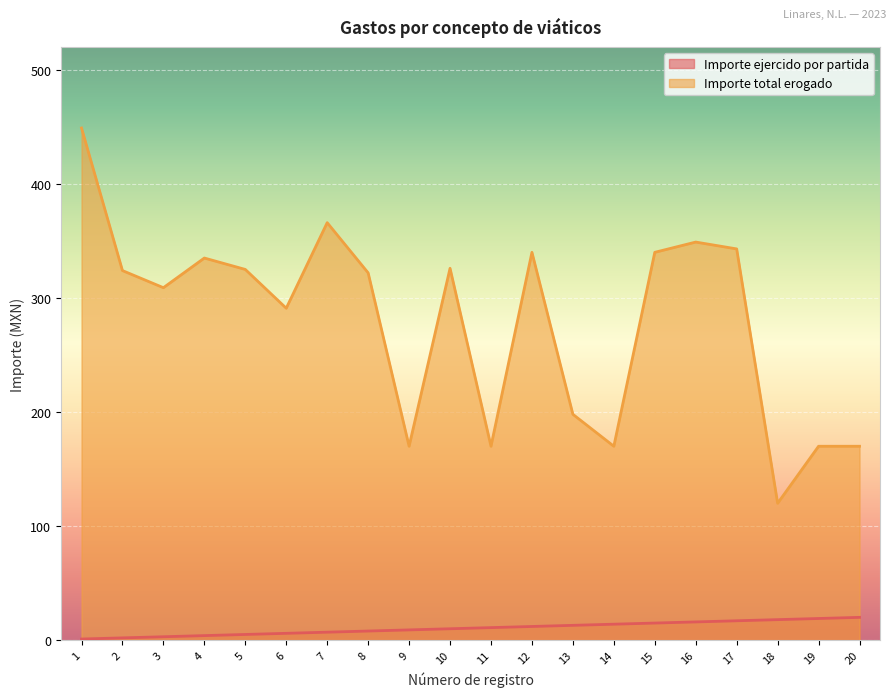

What are all the series names shown in the legend?

Importe ejercido por partida, Importe total erogado